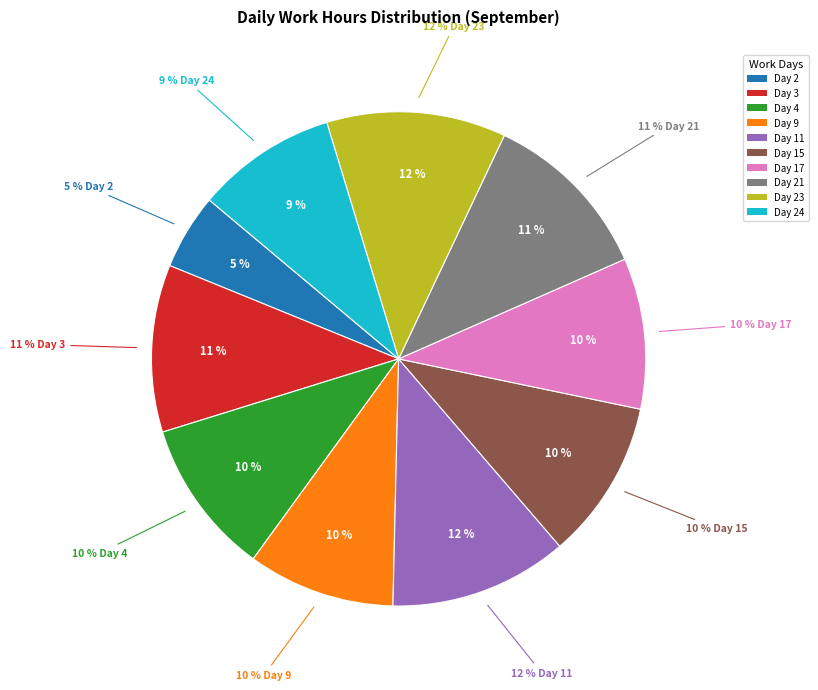

To the nearest percent, what is the average slice percentage?

10%